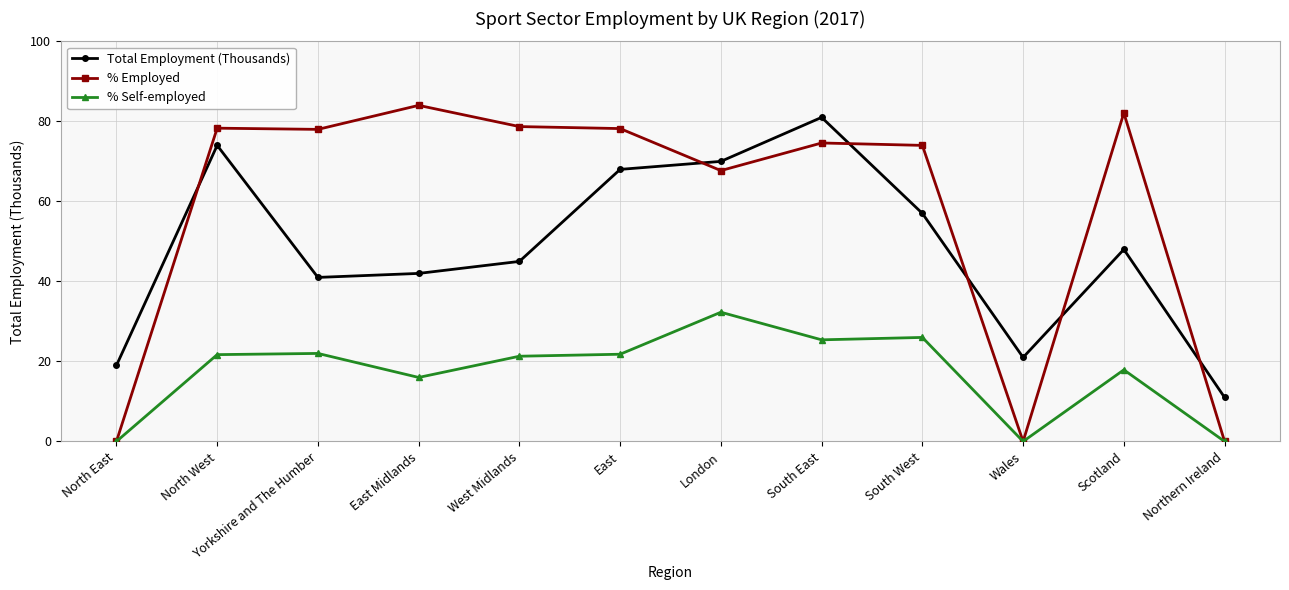

Is the value of % Employed at North East greater than the value of Total Employment (Thousands) at South East?

No